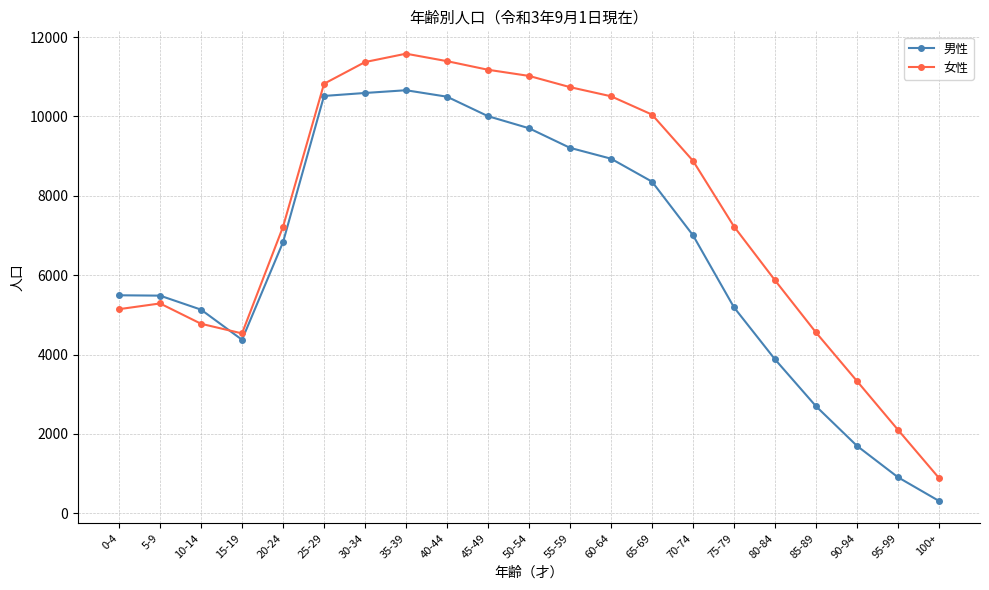

Is it true that 女性 equals 10789 at 20-24?

False